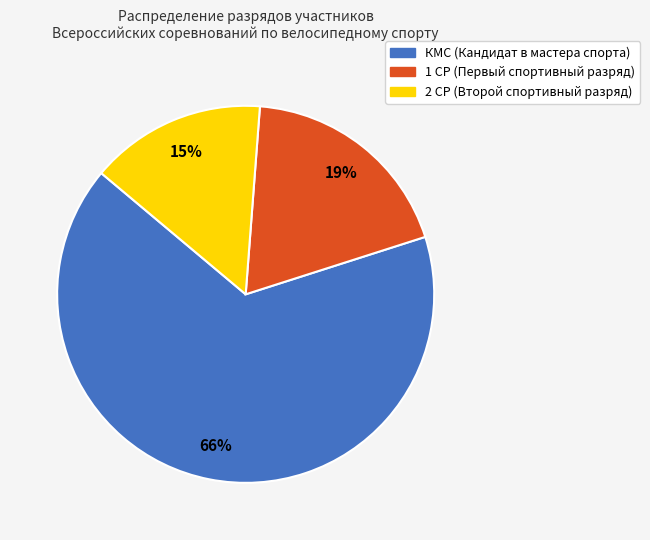

Combined, do КМС and 2 СР account for over 50%?

Yes